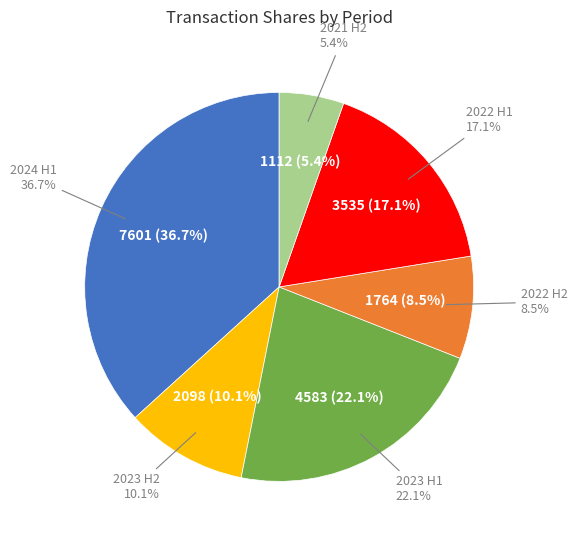

What percentage is the 2021-11-12 slice, to the nearest percent?

5%